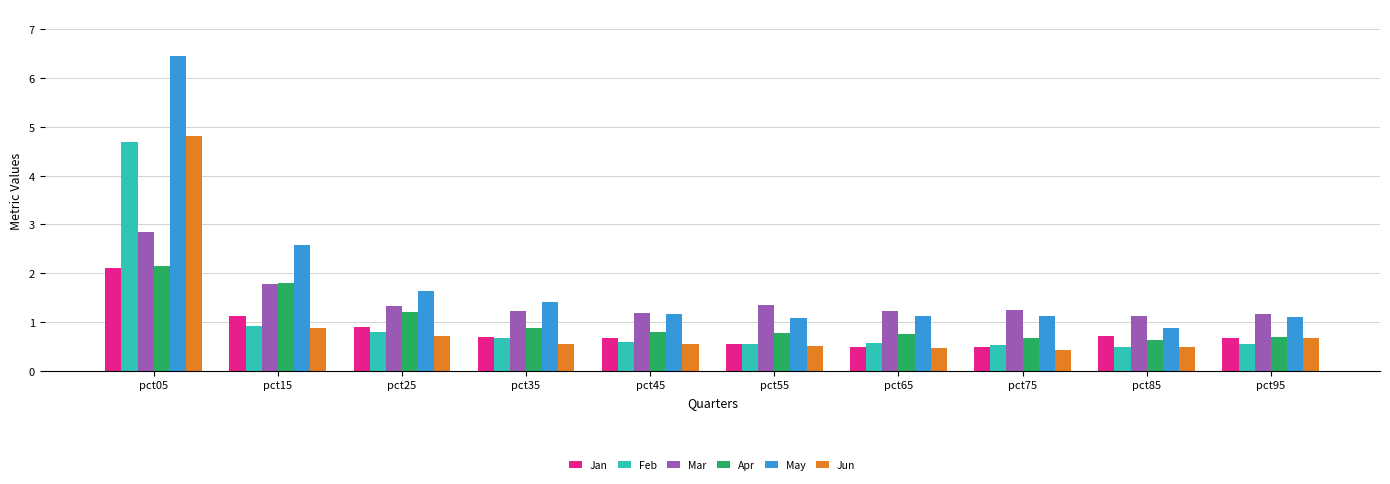

Is the value of Jun at pct05 greater than the value of Mar at pct05?

Yes